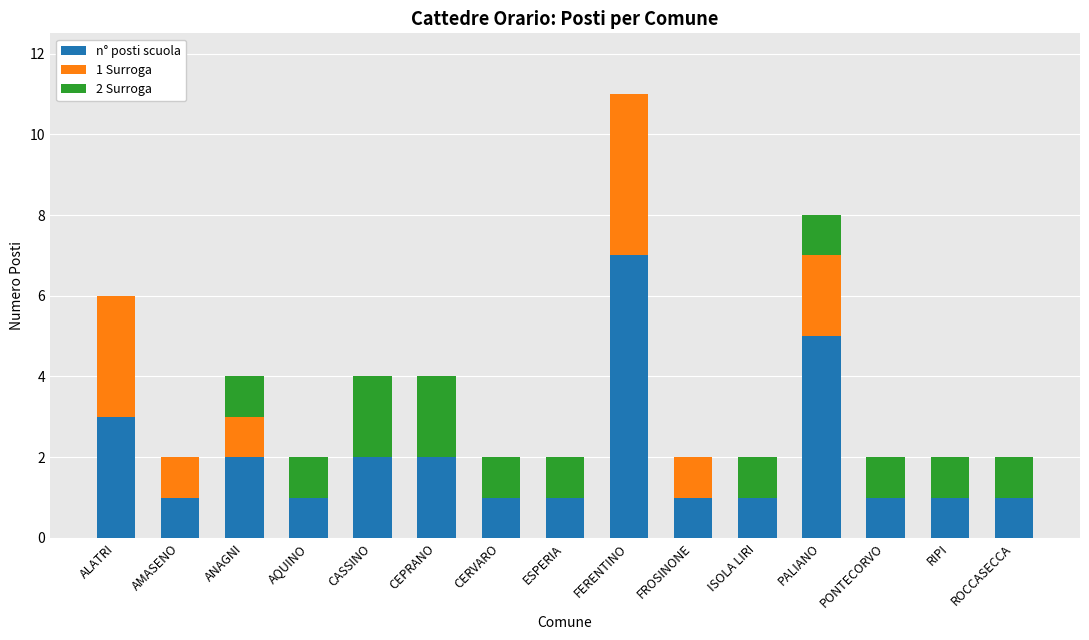

What is the maximum value for n° posti scuola?

7